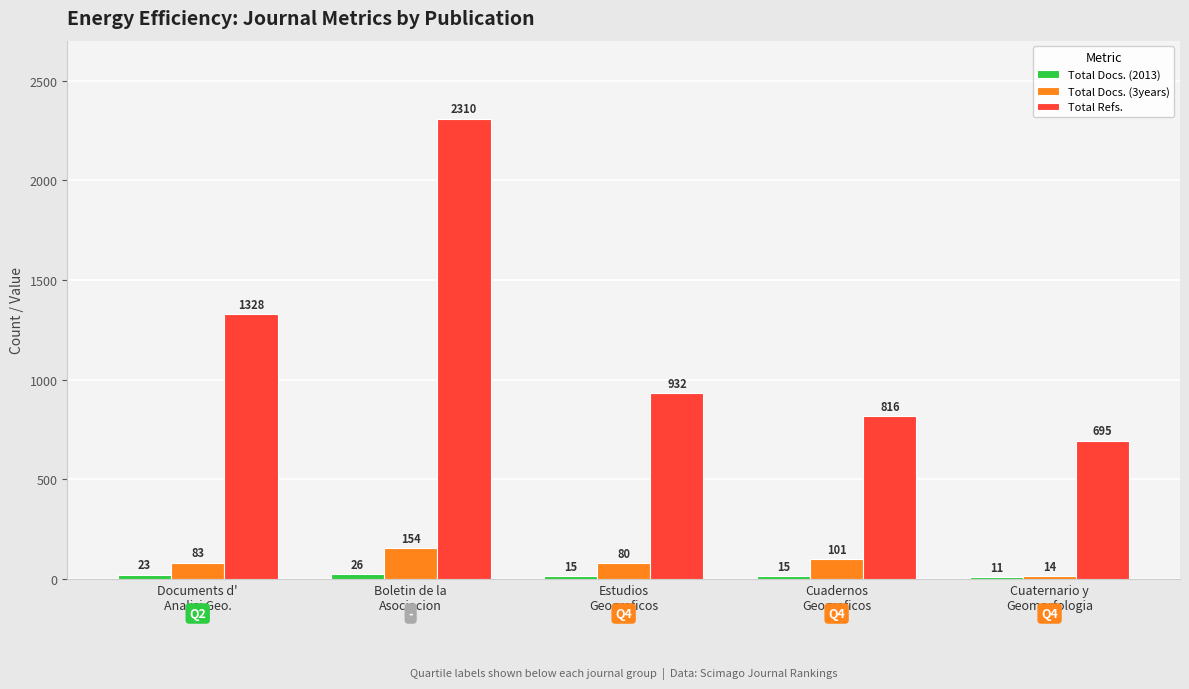

At which label is Total Docs. (3years) closest to 84?

Documents d'
Analisi Geo.